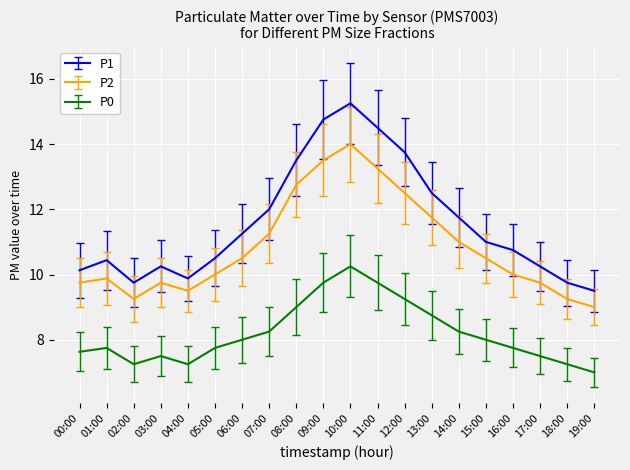

Which series has the largest range (max minus min)?

P1